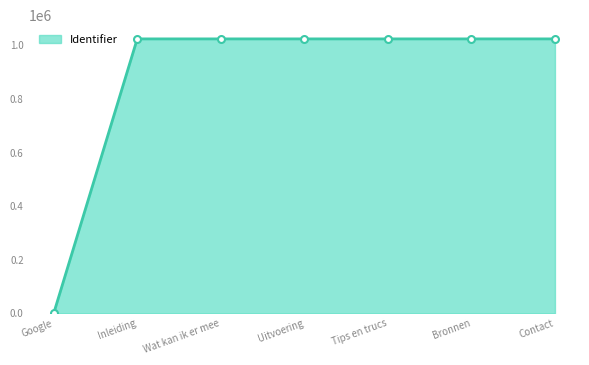

Which label corresponds to the smallest value in the chart?

Google